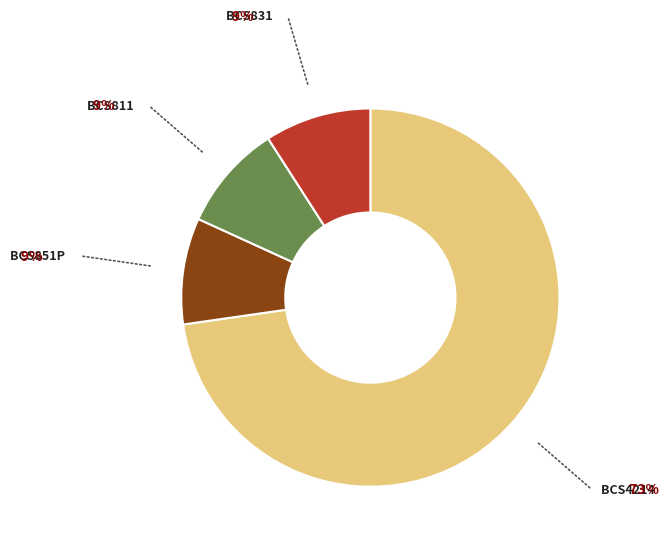

Does any single category account for the majority?

Yes